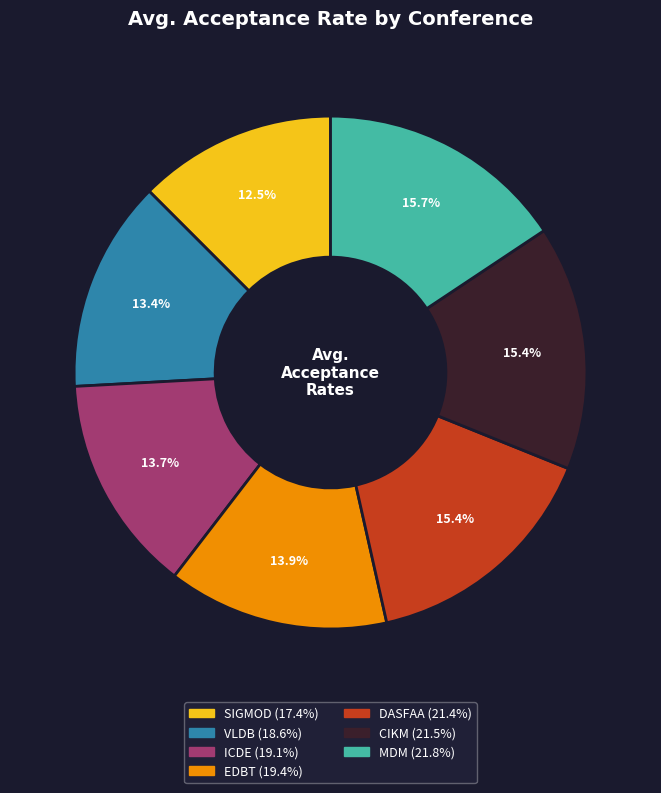

What is the smallest slice in the pie chart?

SIGMOD